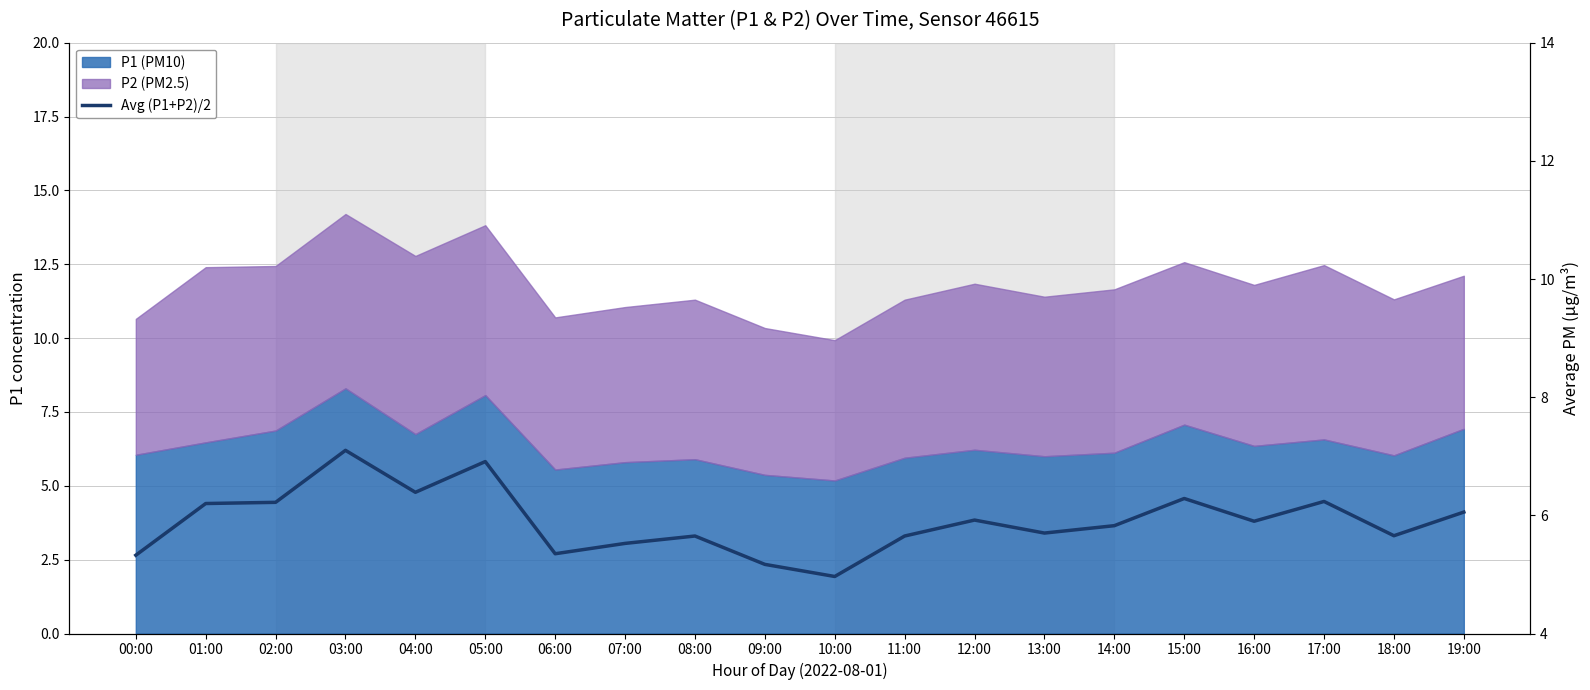

The chart shows a value of 6.4 at 04:00. True or false?

True